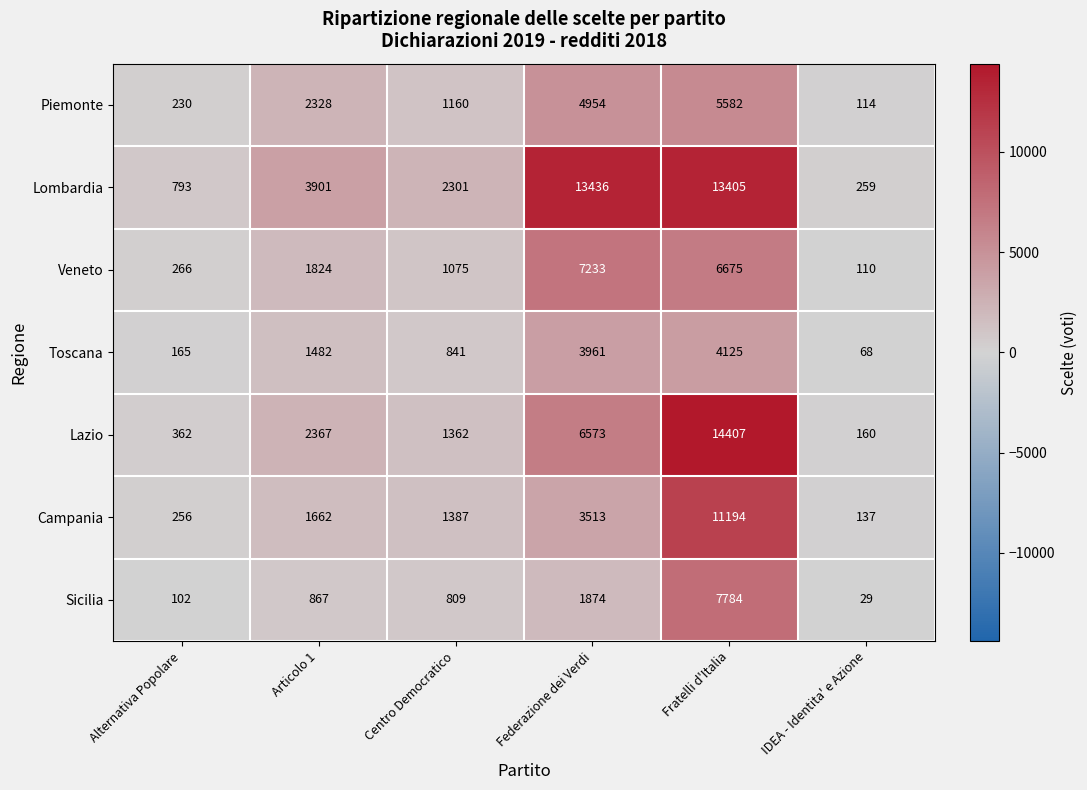

Between Alternativa Popolare and Articolo 1, which series saw the biggest shift?

Lombardia